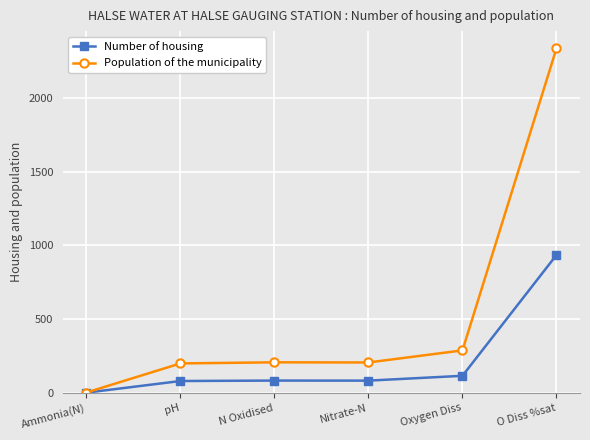

The value of Population of the municipality at O Diss %sat is 2337.5. True or false?

True